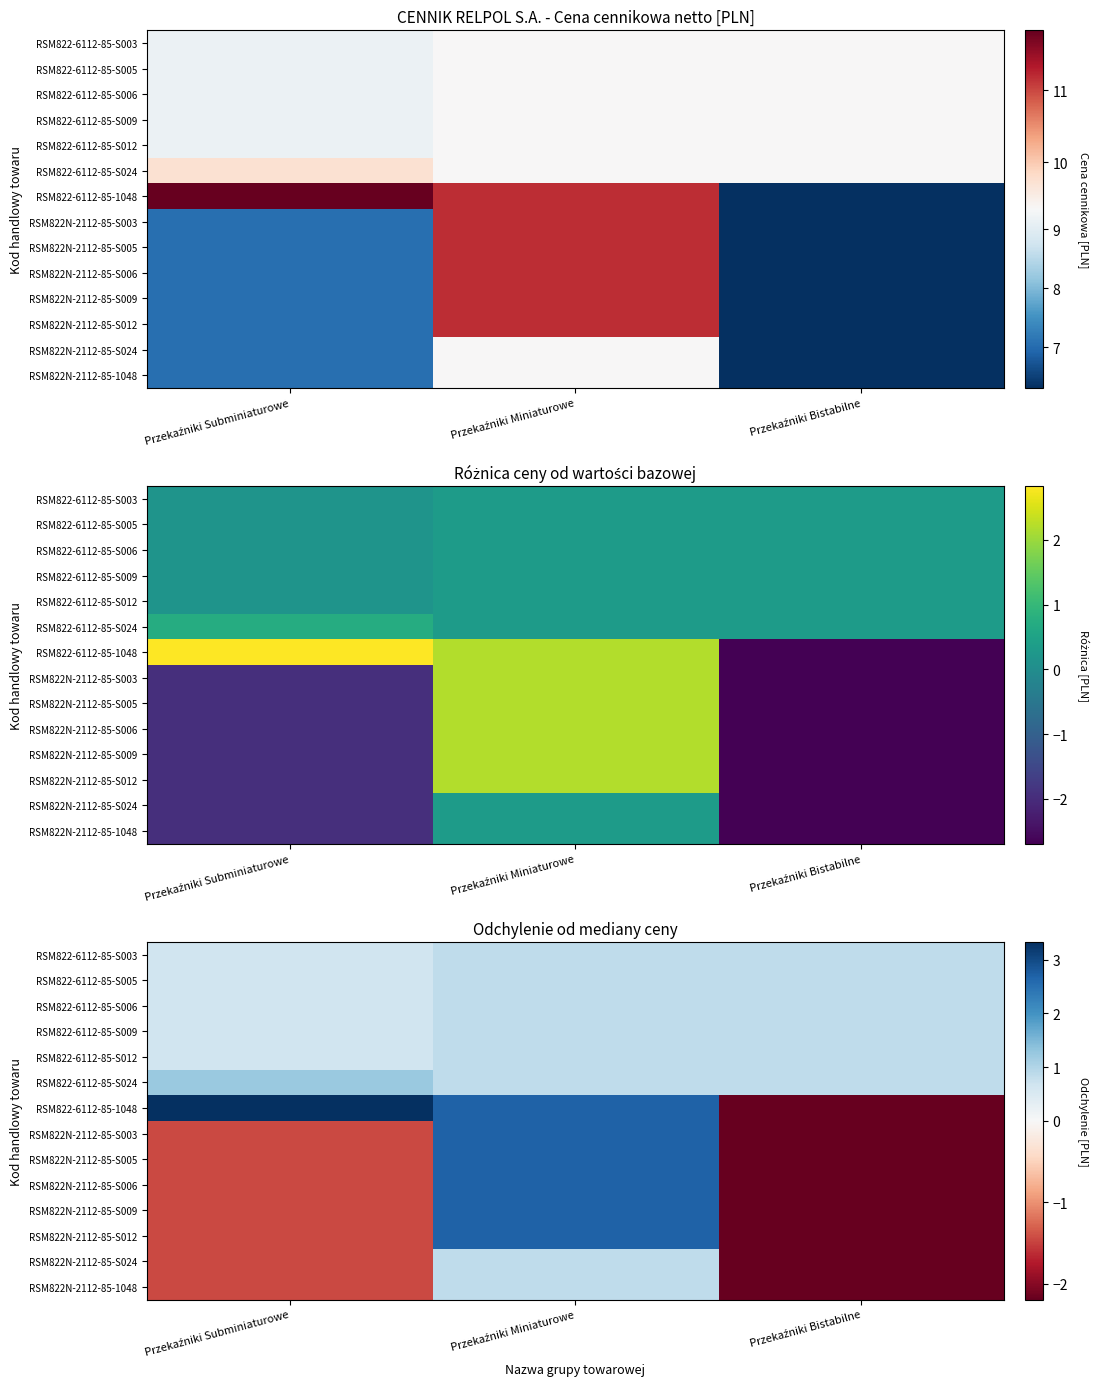

True or false: RSM822-6112-85-S006 has a value of 0.3 at Przekaźniki Miniaturowe.

False